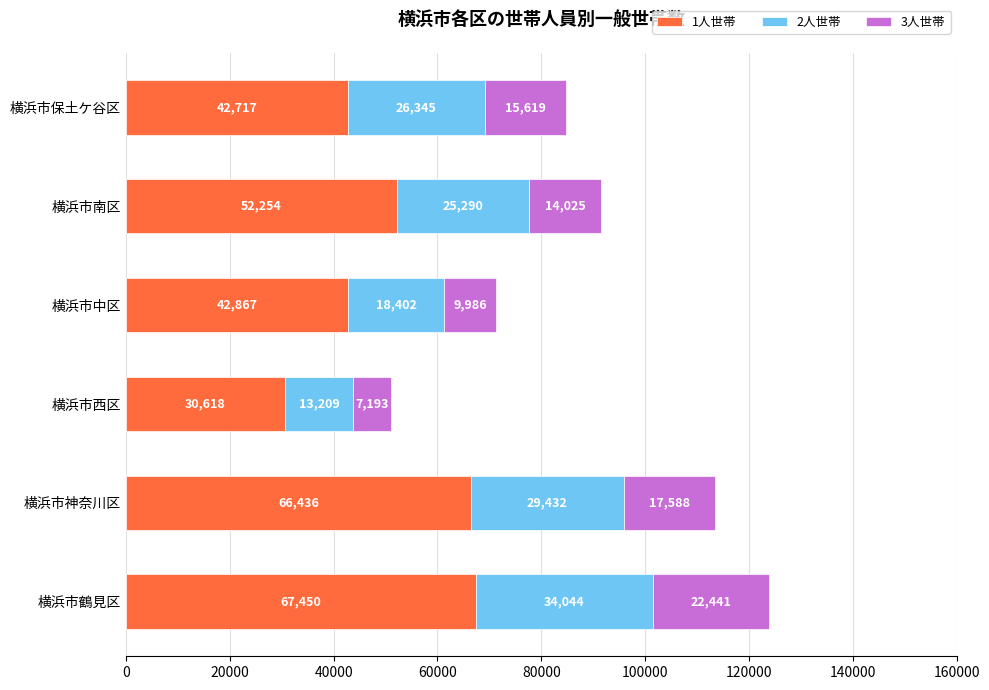

The value of 1人世帯 at 横浜市保土ケ谷区 is 74923. True or false?

False